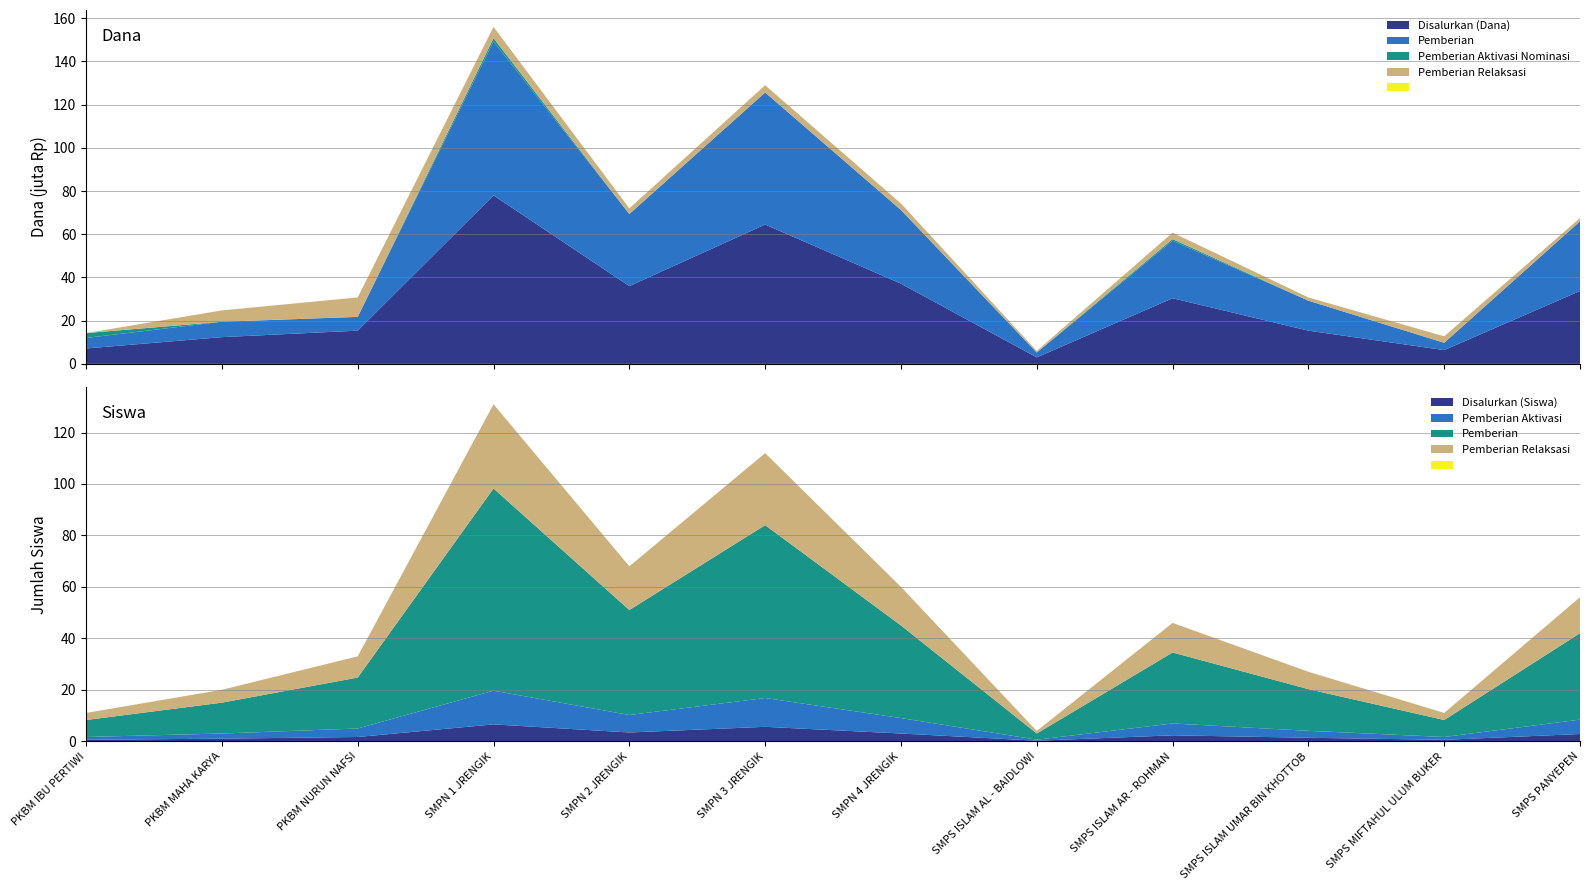

Reading right to left, list all the values displayed in this chart.

Disalurkan (Dana): 33750000	6375000	15375000	30375000	3000000	37125000	64500000	36000000	78000000	15375000	12375000	7125000
Pemberian: 32250000	3375000	13875000	26625000	2250000	34125000	61125000	33375000	71250000	6375000	7125000	4875000
Pemberian Aktivasi Nominasi: 0	0	0	750000	0	0	0	0	1500000	0	0	2250000
Pemberian Relaksasi: 1500000	3000000	1500000	3000000	750000	3000000	3375000	2625000	5250000	9000000	5250000	0
Siswa Disalurkan: 56	11	27	46	4	60	112	68	131	33	20	11